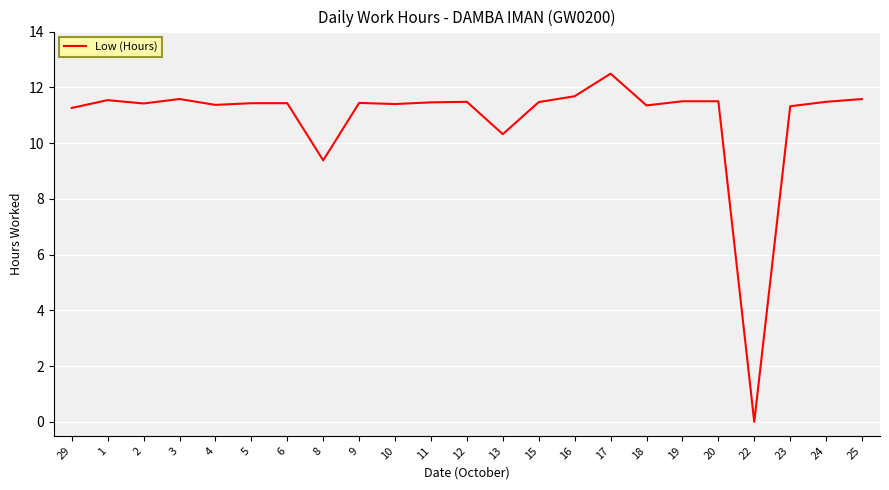

What position from the right is 5?

18